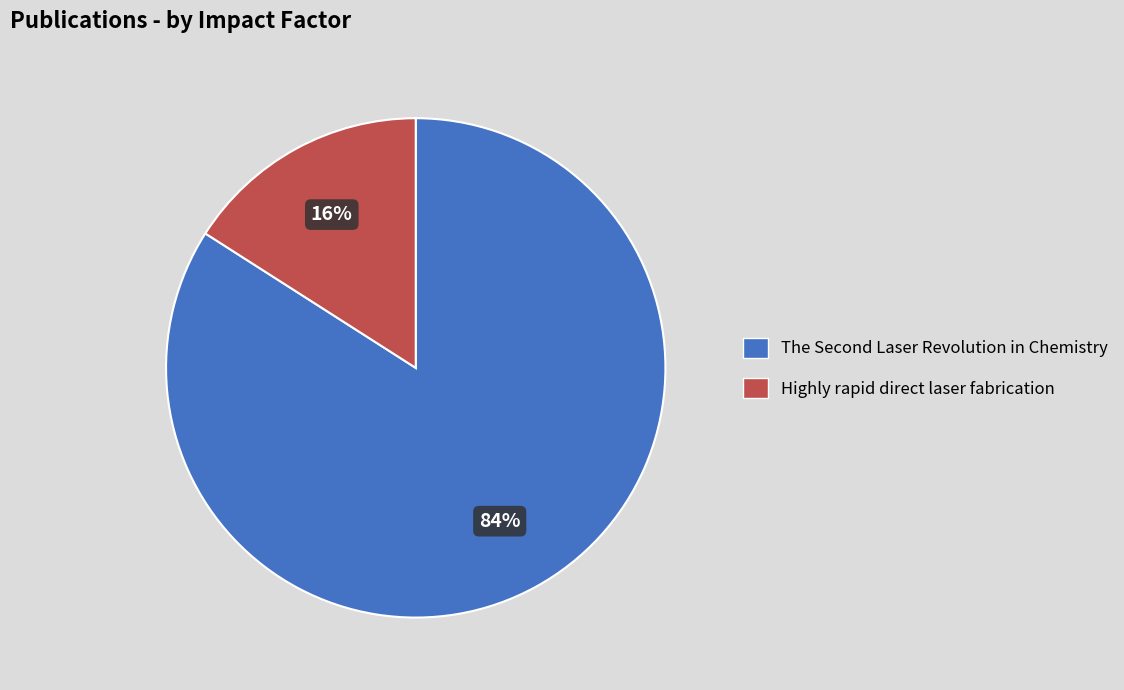

What percentage is the Highly rapid direct laser fabrication slice, to the nearest percent?

16%